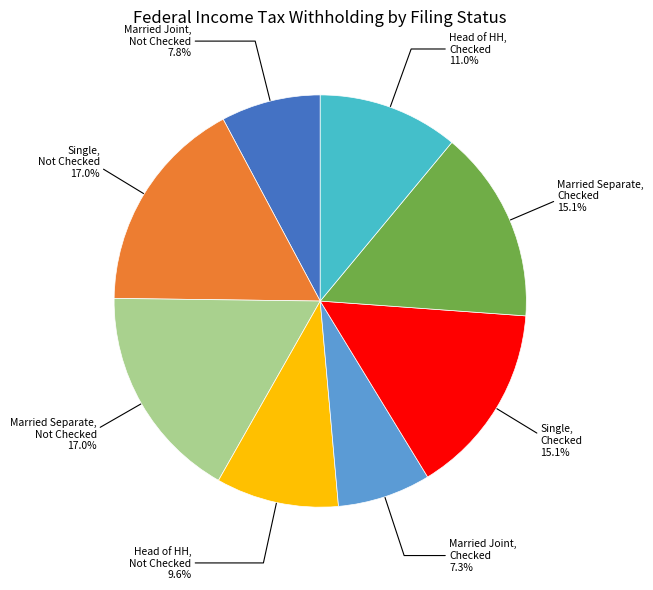

Is there a majority slice in this chart?

No